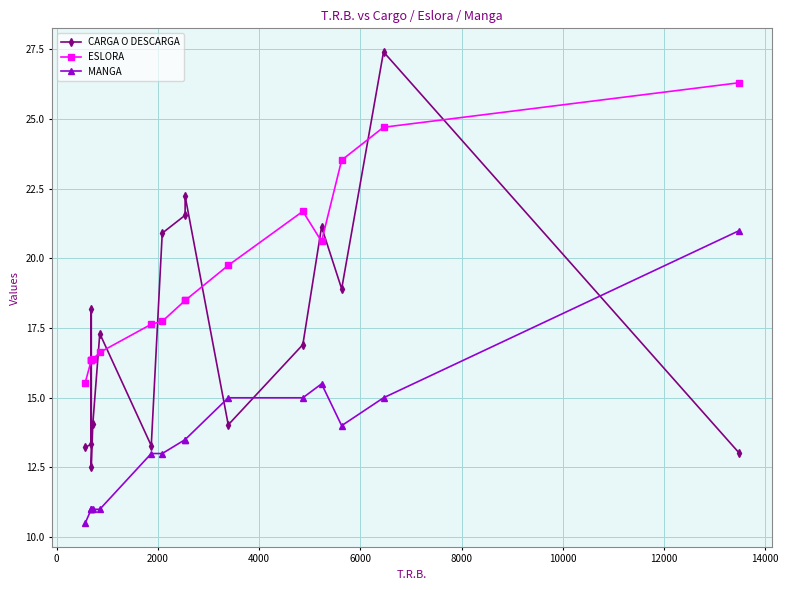

Which series has the largest total across all categories?

ESLORA